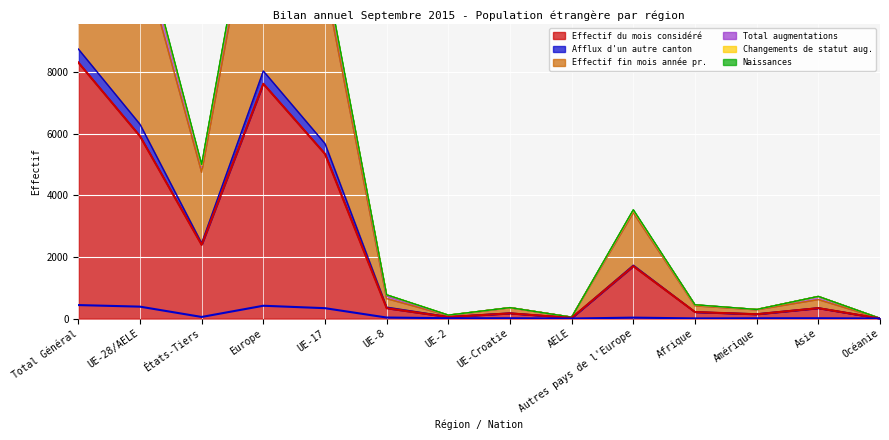

What is the approximate value of Afflux d'un autre canton at UE-28/AELE?

386